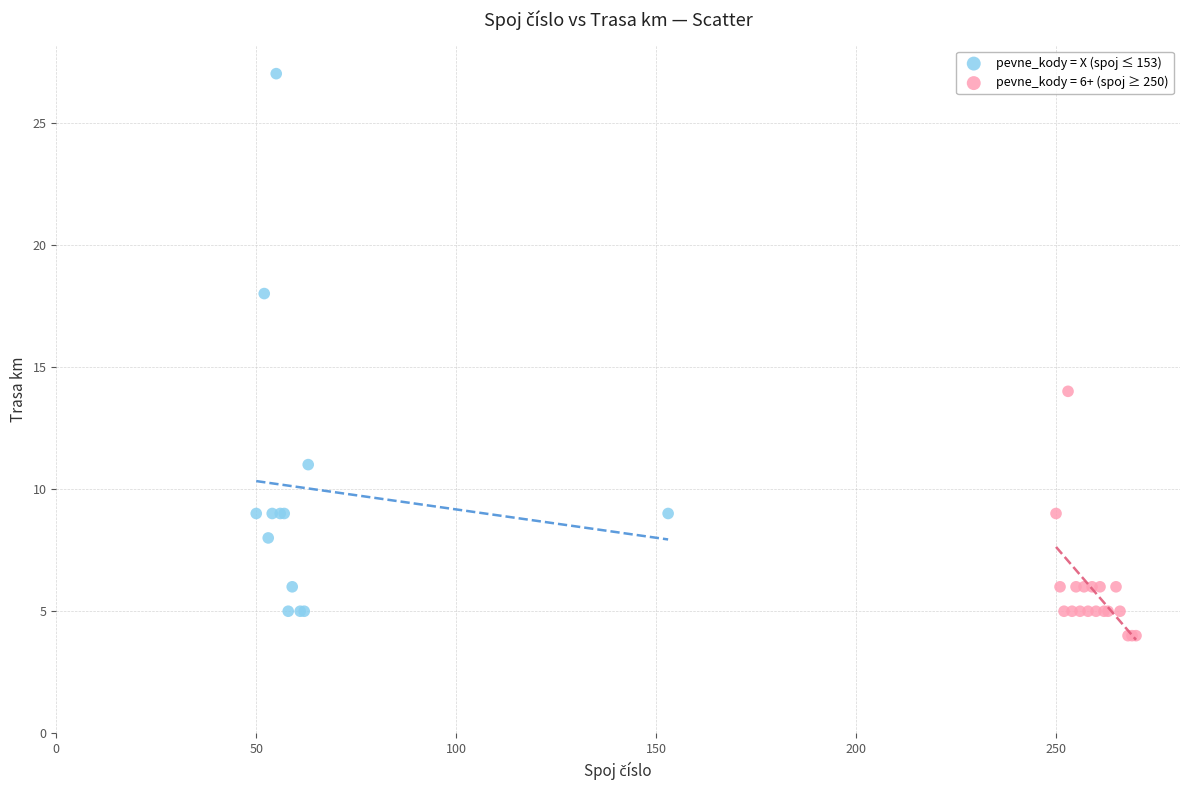

Which series has the largest Y range (max minus min)?

pevne_kody = X (spoj ≤ 153)